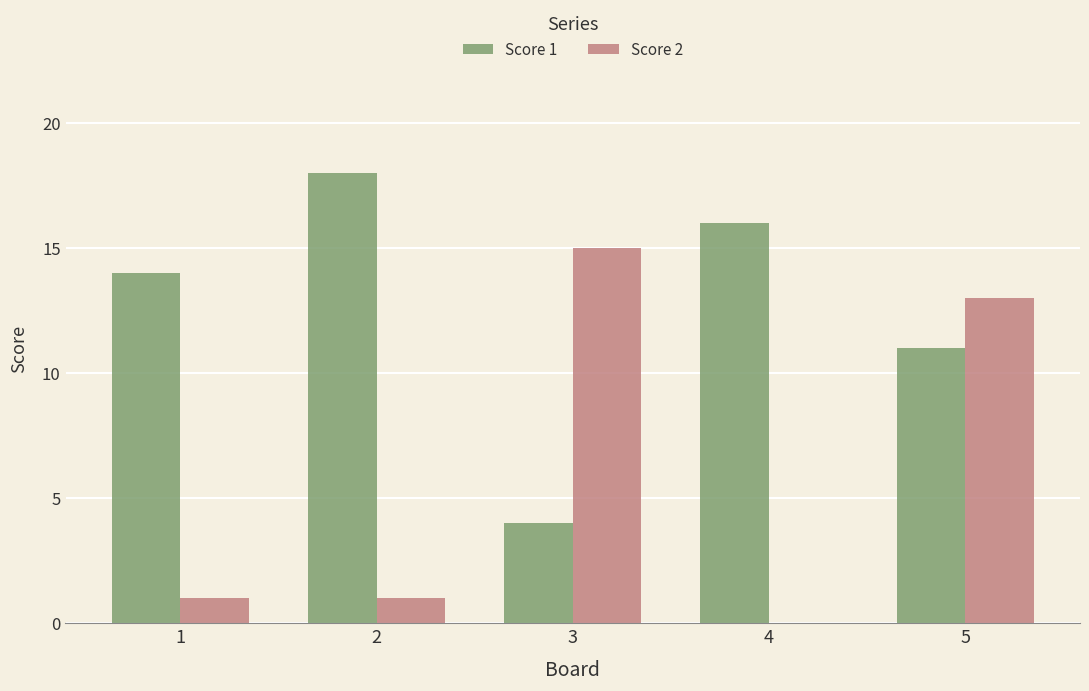

What is the difference between the Score 1 values at 4 and 3?

12